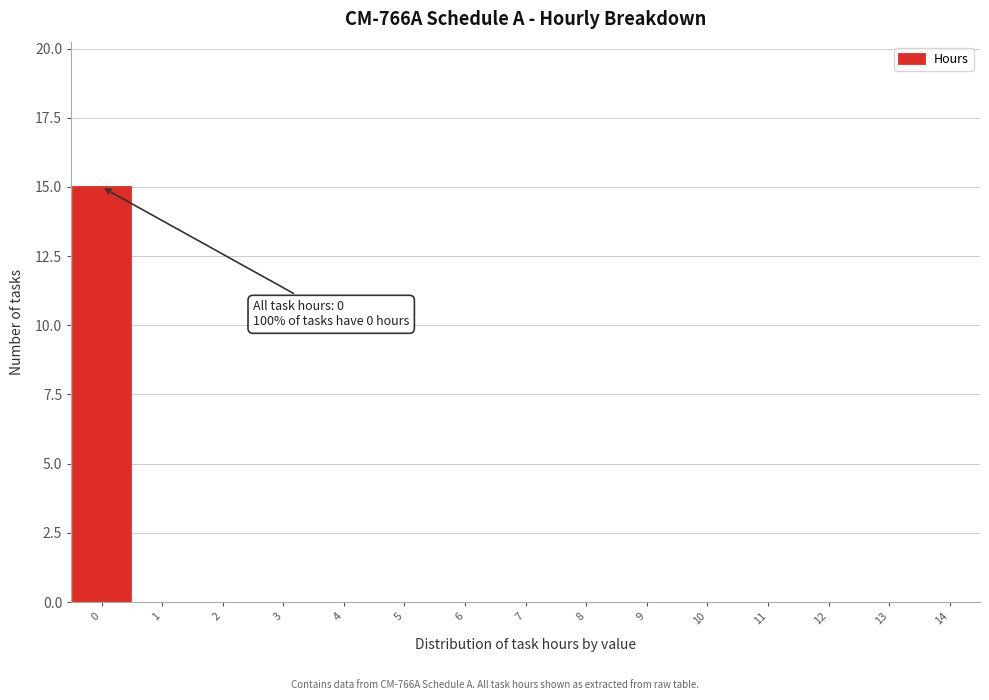

Reading right to left, extract all data points from this chart.

14=0	13=0	12=0	11=0	10=0	9=0	8=0	7=0	6=0	5=0	4=0	3=0	2=0	1=0	0=15